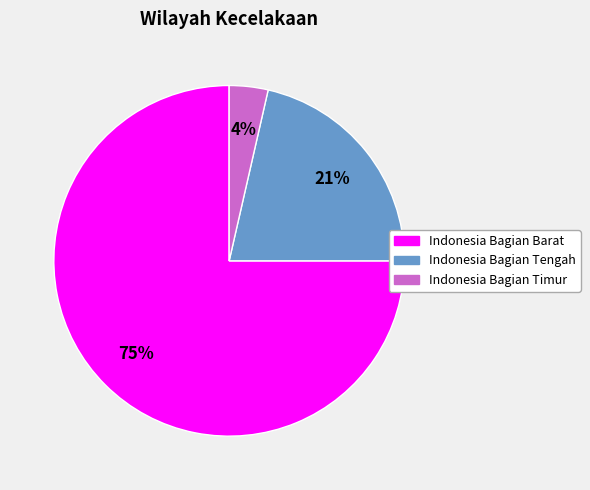

Do Indonesia Bagian Tengah and Indonesia Bagian Timur together represent more than half of the pie?

No